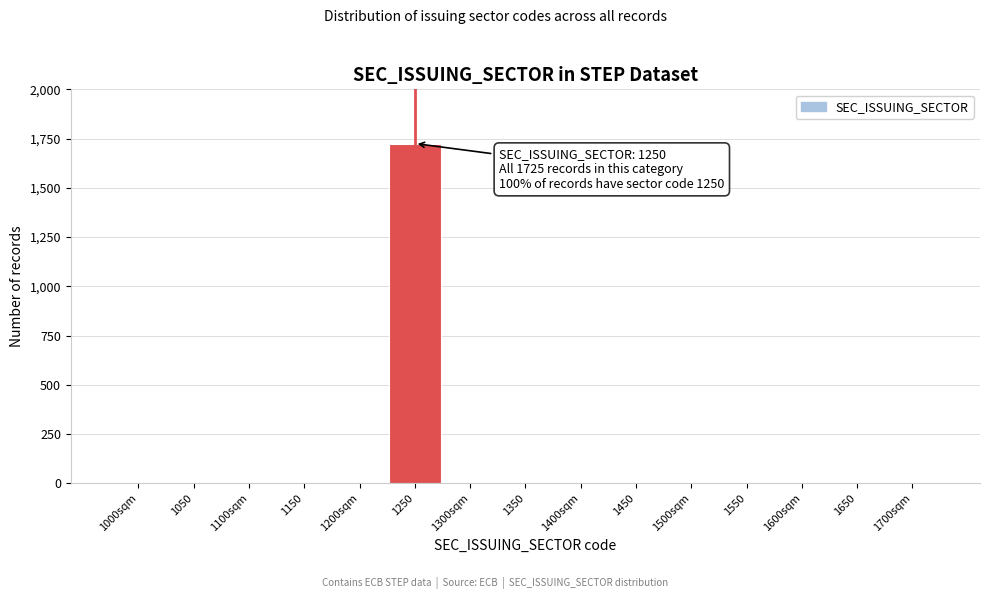

Reading left to right, transcribe all the data shown in this chart.

1000sqm=0	1050=0	1100sqm=0	1150=0	1200sqm=0	1250=1725	1300sqm=0	1350=0	1400sqm=0	1450=0	1500sqm=0	1550=0	1600sqm=0	1650=0	1700sqm=0